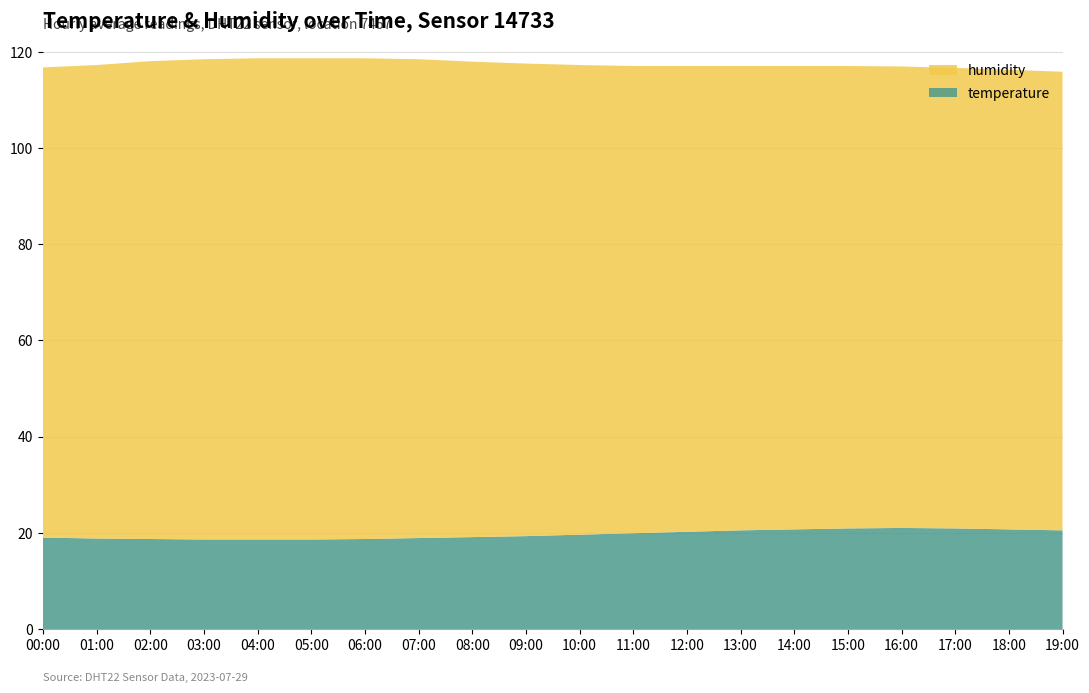

Reading right to left, transcribe all the data shown in this chart.

humidity: 19:00=95.3	18:00=95.5	17:00=95.7	16:00=95.9	15:00=96.1	14:00=96.3	13:00=96.5	12:00=96.8	11:00=97.1	10:00=97.6	09:00=98.2	08:00=98.8	07:00=99.5	06:00=99.9	05:00=100.0	04:00=100.0	03:00=99.8	02:00=99.3	01:00=98.4	00:00=97.7
temperature: 19:00=20.5	18:00=20.7	17:00=20.9	16:00=21.0	15:00=20.9	14:00=20.7	13:00=20.5	12:00=20.2	11:00=19.9	10:00=19.6	09:00=19.3	08:00=19.1	07:00=18.9	06:00=18.7	05:00=18.6	04:00=18.6	03:00=18.6	02:00=18.7	01:00=18.8	00:00=19.0